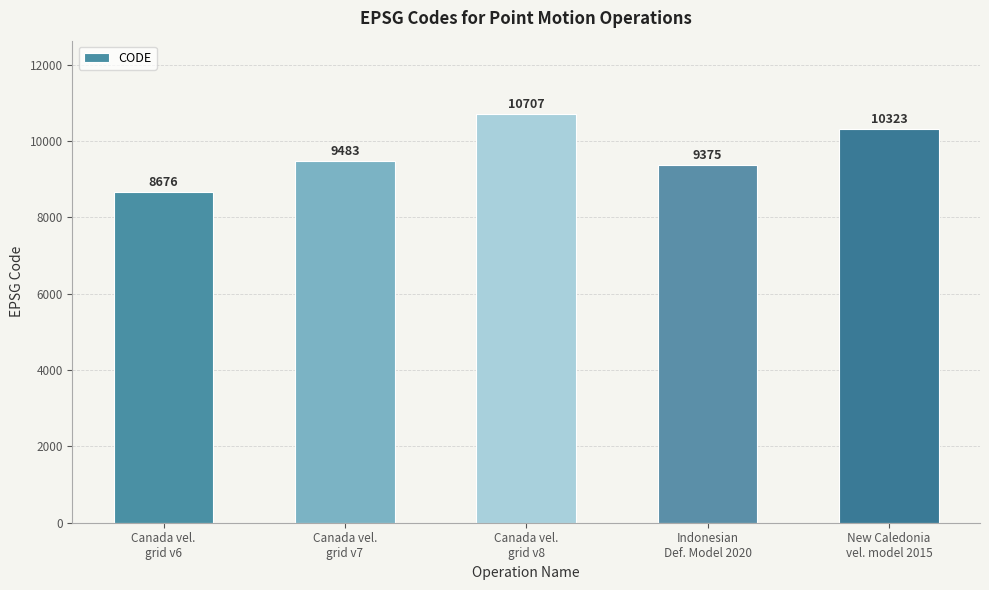

What is the smallest value displayed?

8676